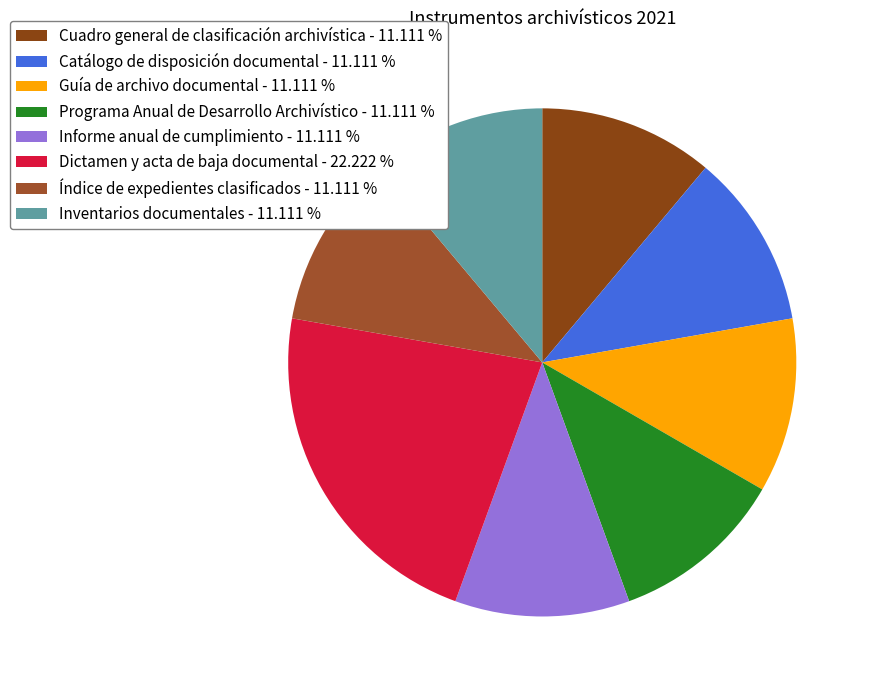

Rank the categories by value from lowest to highest.

Cuadro general de clasificación archivística, Catálogo de disposición documental, Guía de archivo documental, Programa Anual de Desarrollo Archivístico, Informe anual de cumplimiento, Índice de expedientes clasificados, Inventarios documentales, Dictamen y acta de baja documental